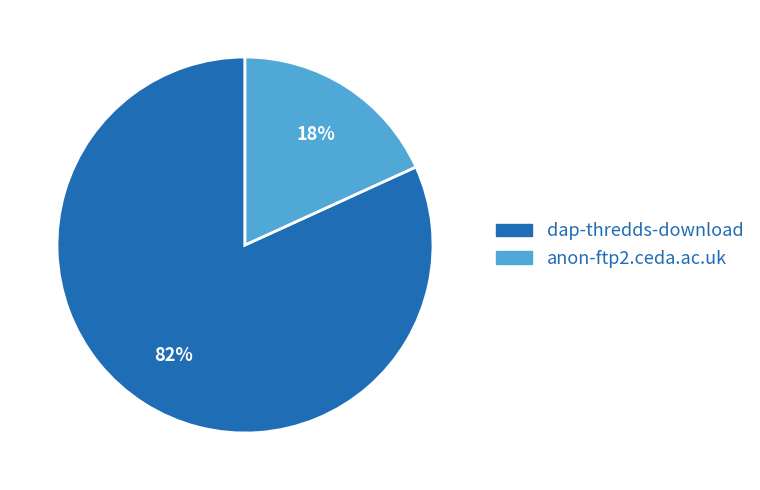

Between anon-ftp2.ceda.ac.uk and dap-thredds-download, which is larger?

dap-thredds-download